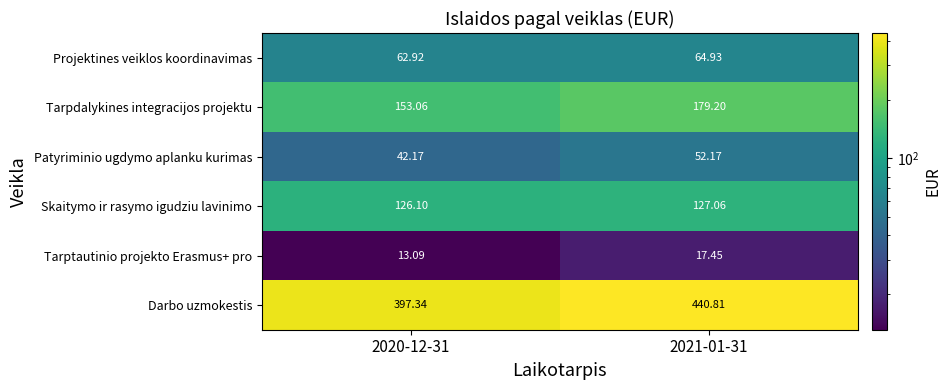

At 2020-12-31, list the series in order from smallest to largest.

Tarptautinio projekto Erasmus+ pro, Patyriminio ugdymo aplanku kurimas, Projektines veiklos koordinavimas, Skaitymo ir rasymo igudziu lavinimo, Tarpdalykines integracijos projektu, Darbo uzmokestis